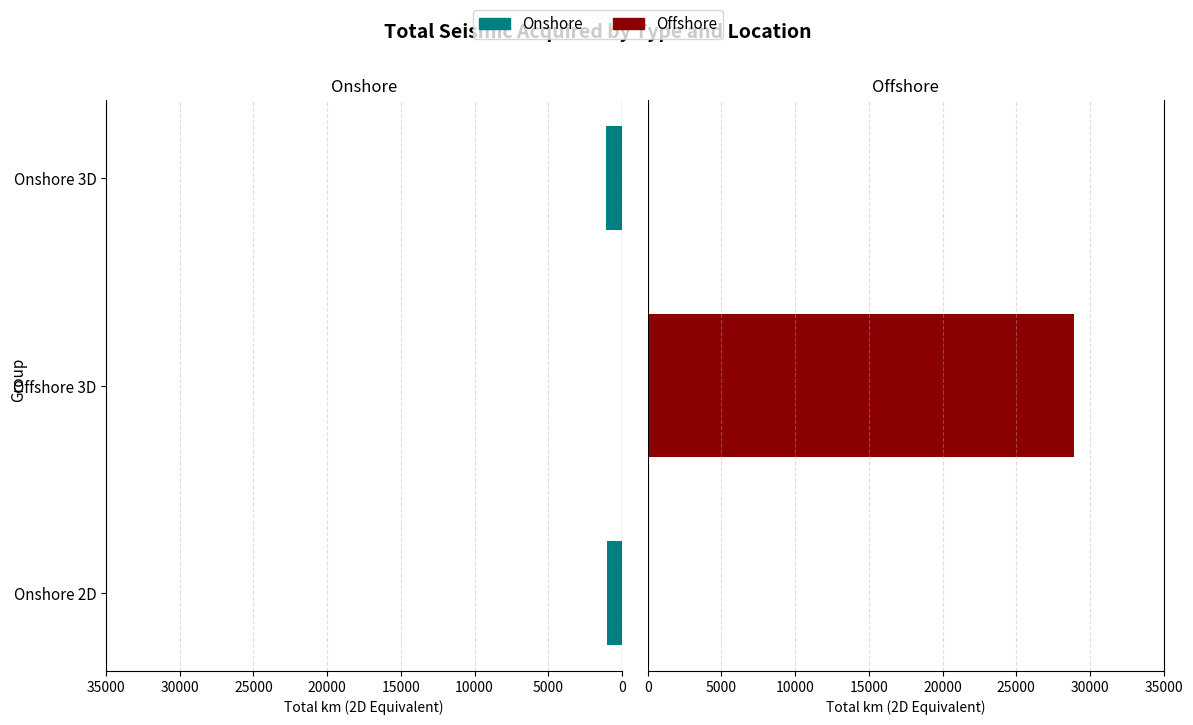

True or false: the data shows -264.0 at Onshore 3D.

False